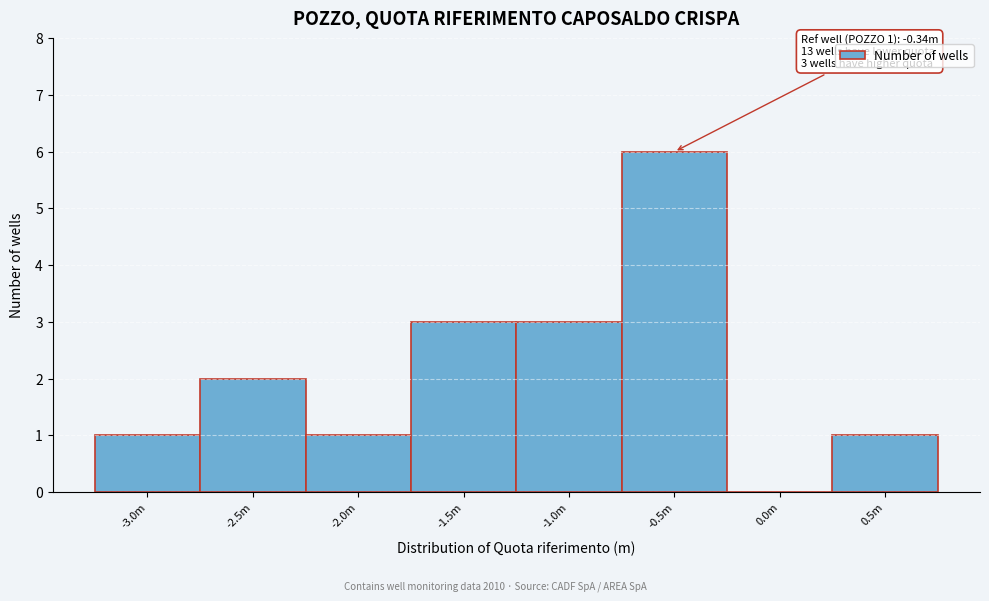

Reading right to left, what are all the values shown in this chart?

0.5m=1	0.0m=0	-0.5m=6	-1.0m=3	-1.5m=3	-2.0m=1	-2.5m=2	-3.0m=1